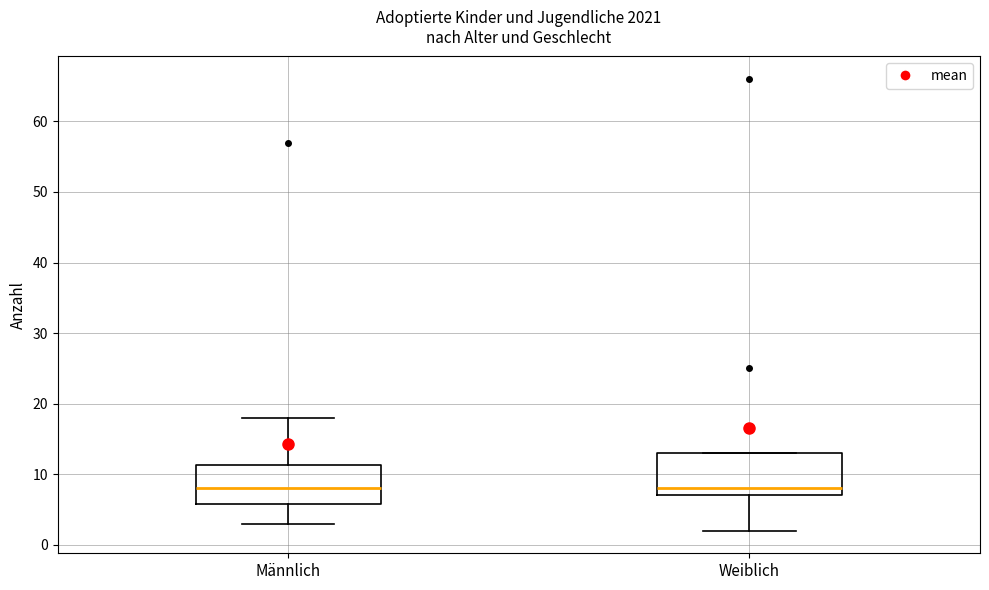

Reading left to right, transcribe this box plot: for each box, give where its median line is, the range the box spans, and where its two whiskers end, as read against the y-axis. The values are not printed on the chart, so give them approximately, as read against the axis.

Männlich: median 8, box 6 to 11, whiskers 3 to 18
Weiblich: median 8, box 7 to 13, whiskers 2 to 13